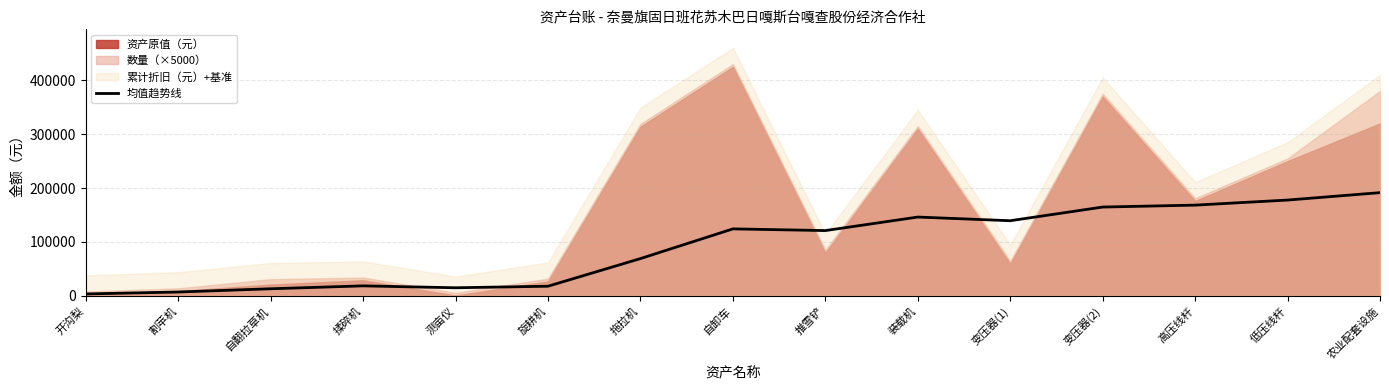

The chart shows a value of 97839.3 at 高压线杆. True or false?

False